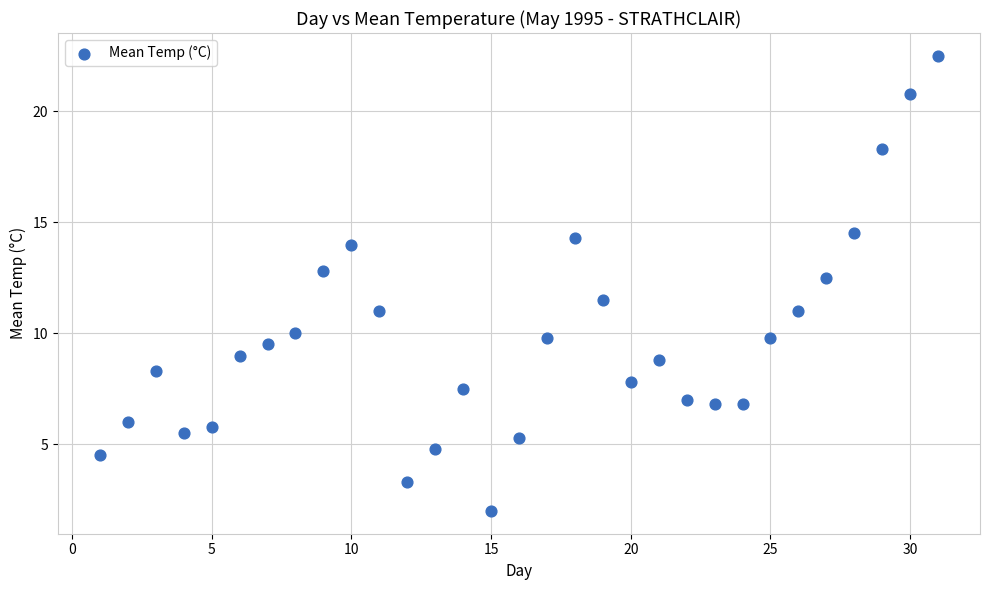

What is the range of Y values (max minus min)?

20.5